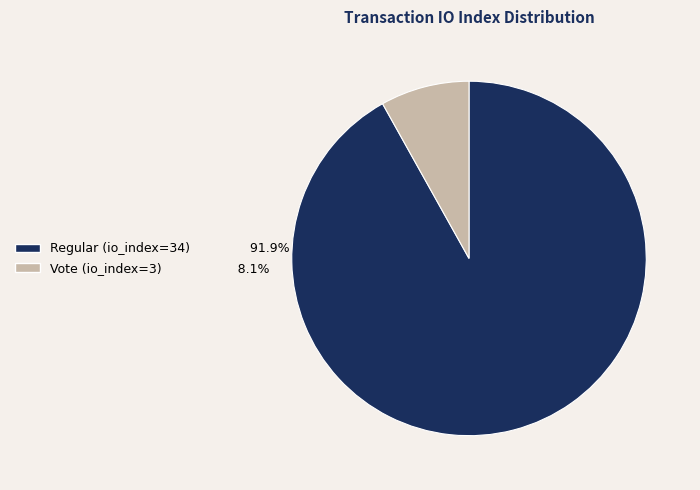

What is the smallest slice in the pie chart?

Vote (io_index=3)